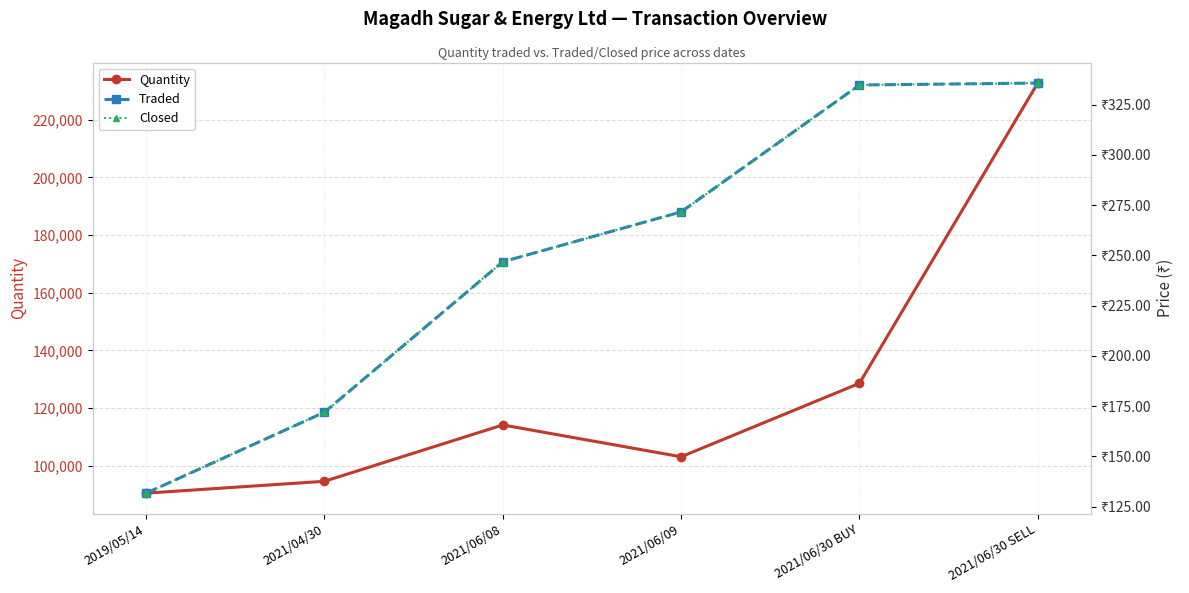

What is the difference between the highest and lowest values at 2021/06/30 BUY?

128218.2